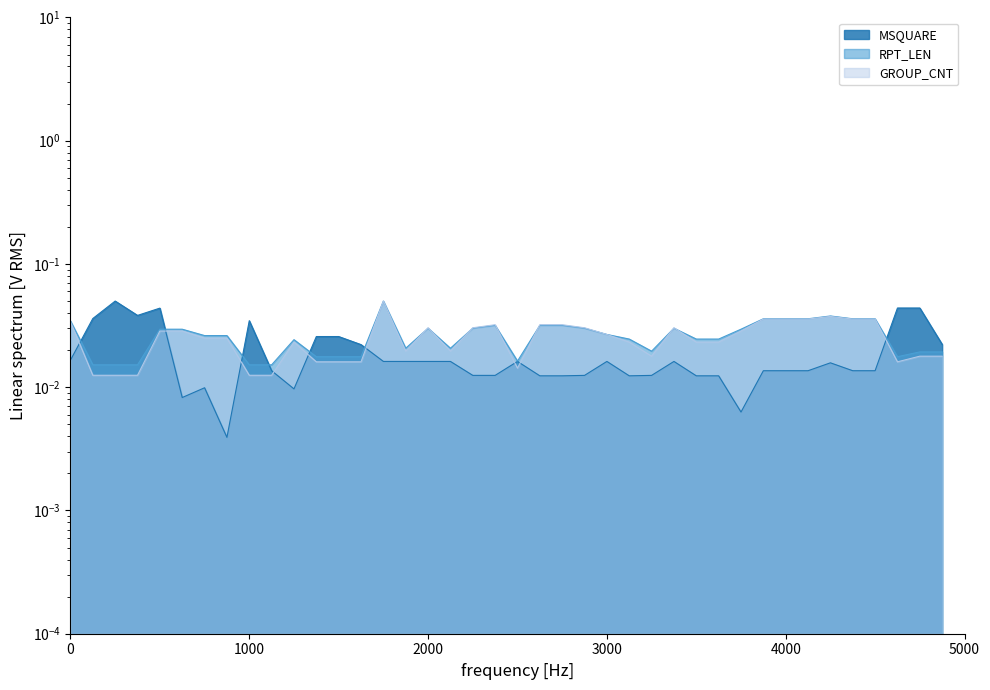

At how many categories does at least one series exceed 0?

40